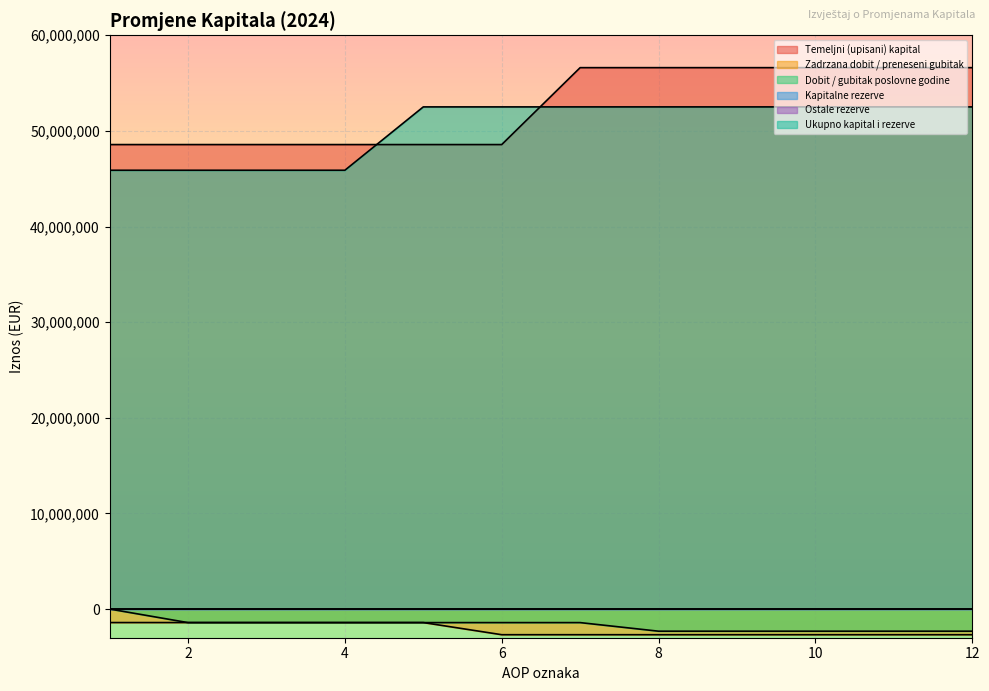

Is it true that Temeljni (upisani) kapital equals 48570928 at 6?

True